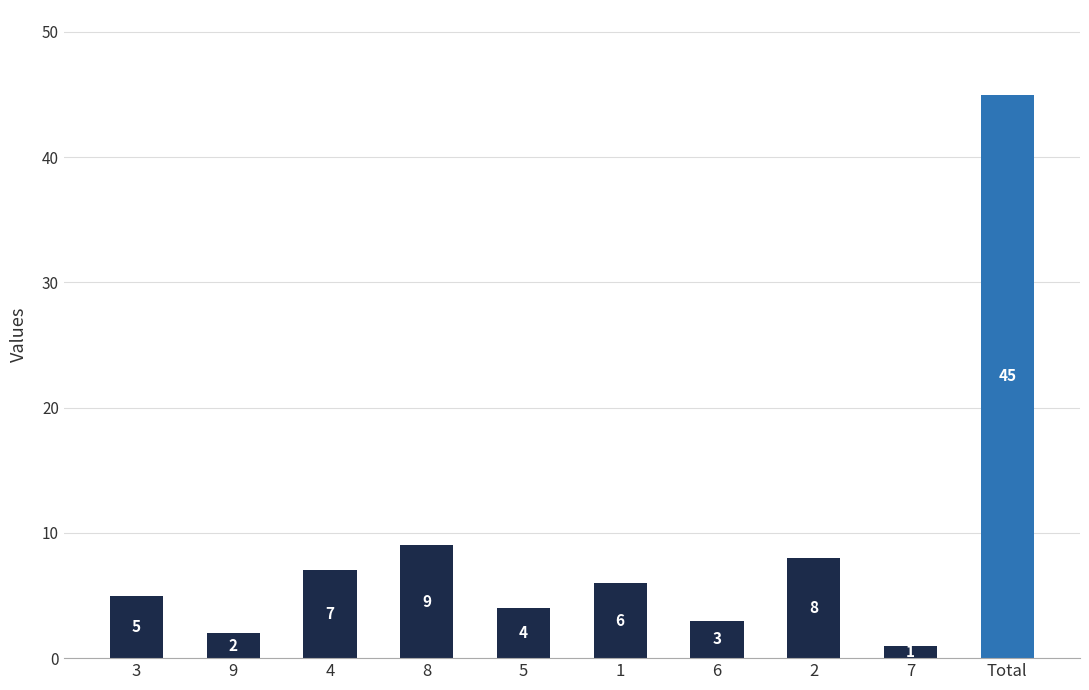

The value at 7 is 1. True or false?

True